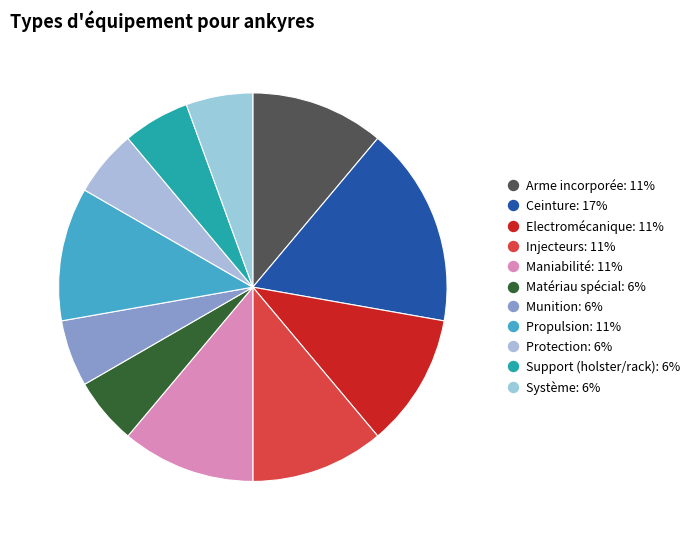

Do Support (holster/rack) and Système together represent more than half of the pie?

No